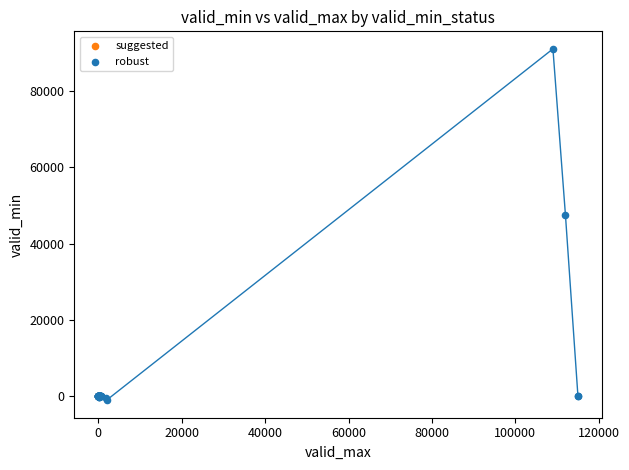

What are all the series names shown in the legend?

suggested, robust